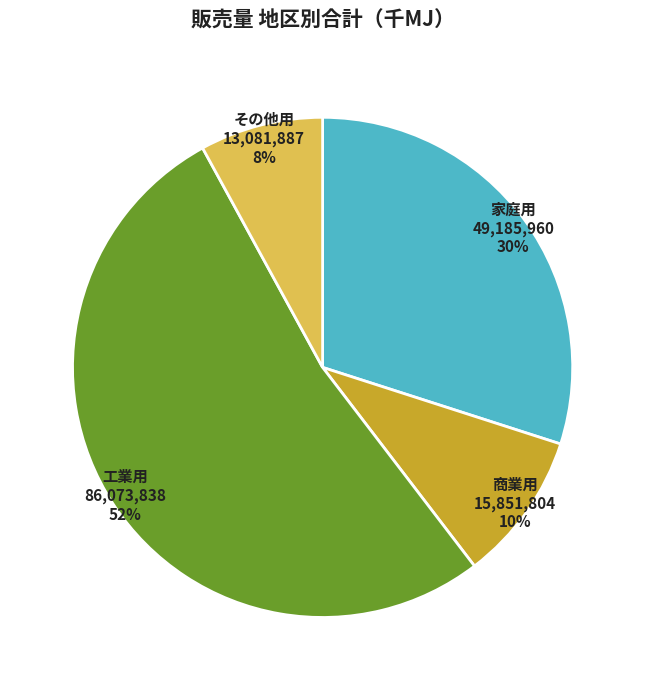

Combined, do 商業用 and その他用 account for over 50%?

No